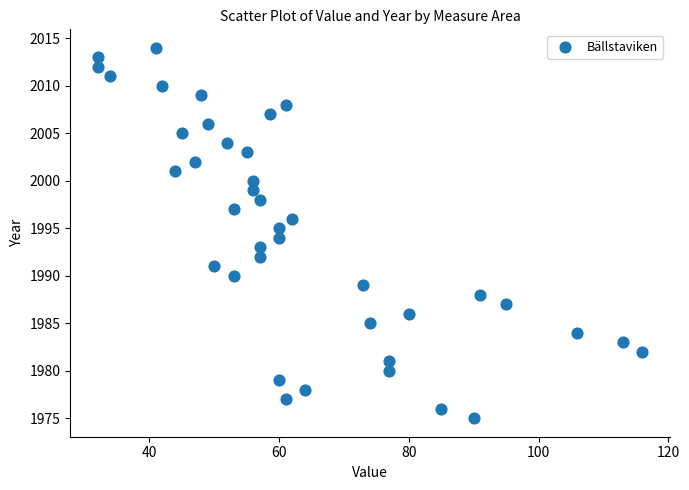

What is the range of Y values (max minus min)?

39